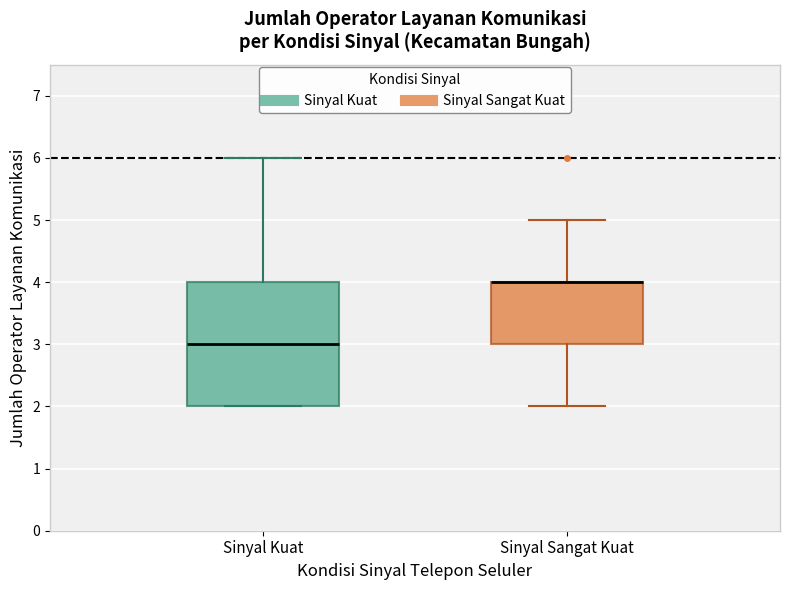

Which box is the tallest, from its lower edge to its upper edge?

Sinyal Kuat